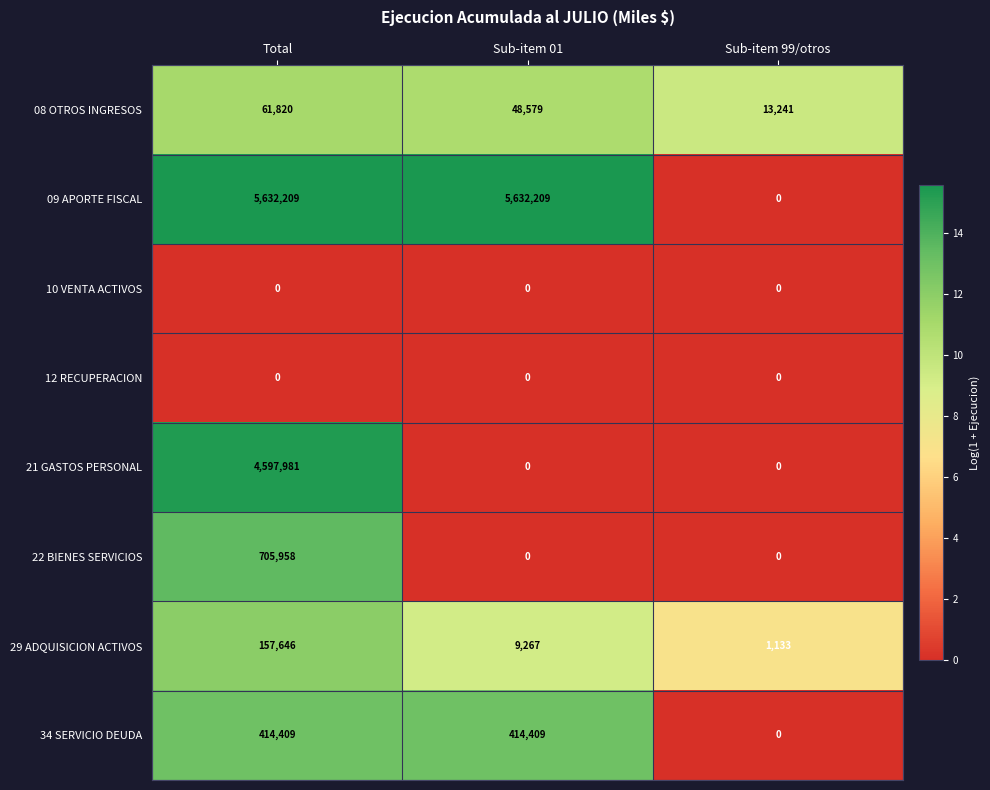

At which label does 21 GASTOS PERSONAL reach its peak?

Total